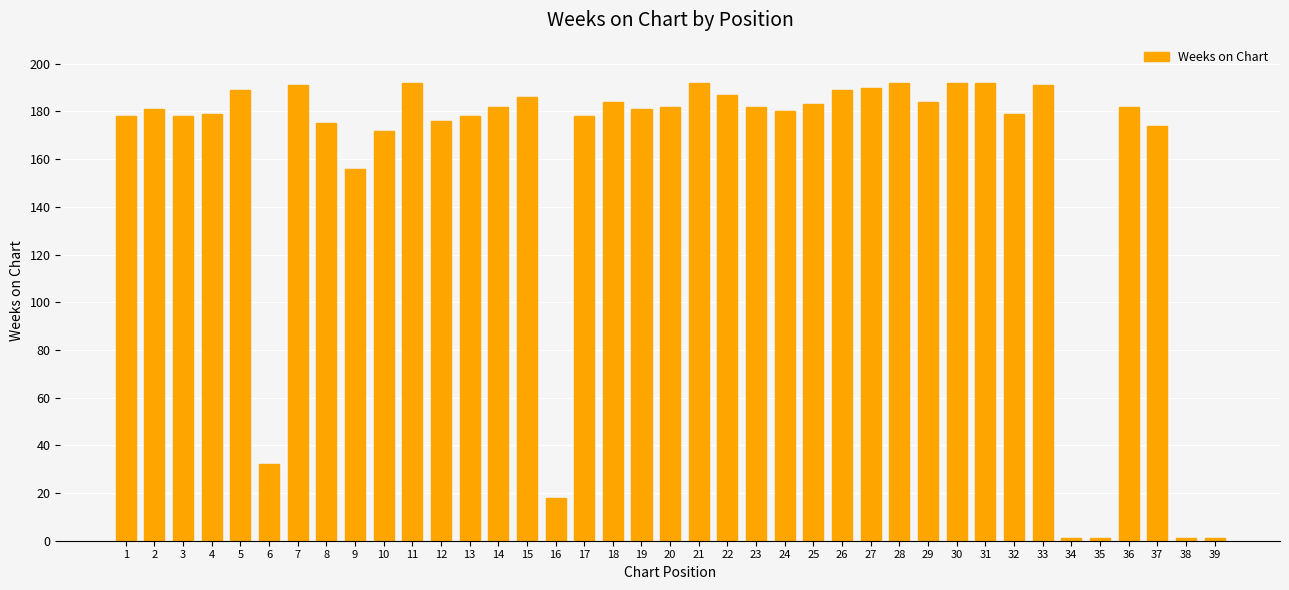

The value at 6 is 15. True or false?

False